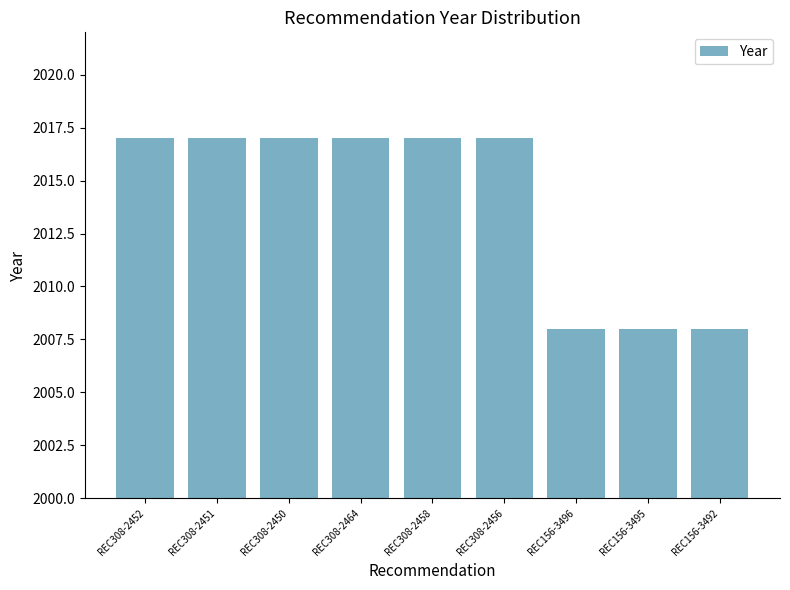

What is the difference between the maximum and minimum values?

9